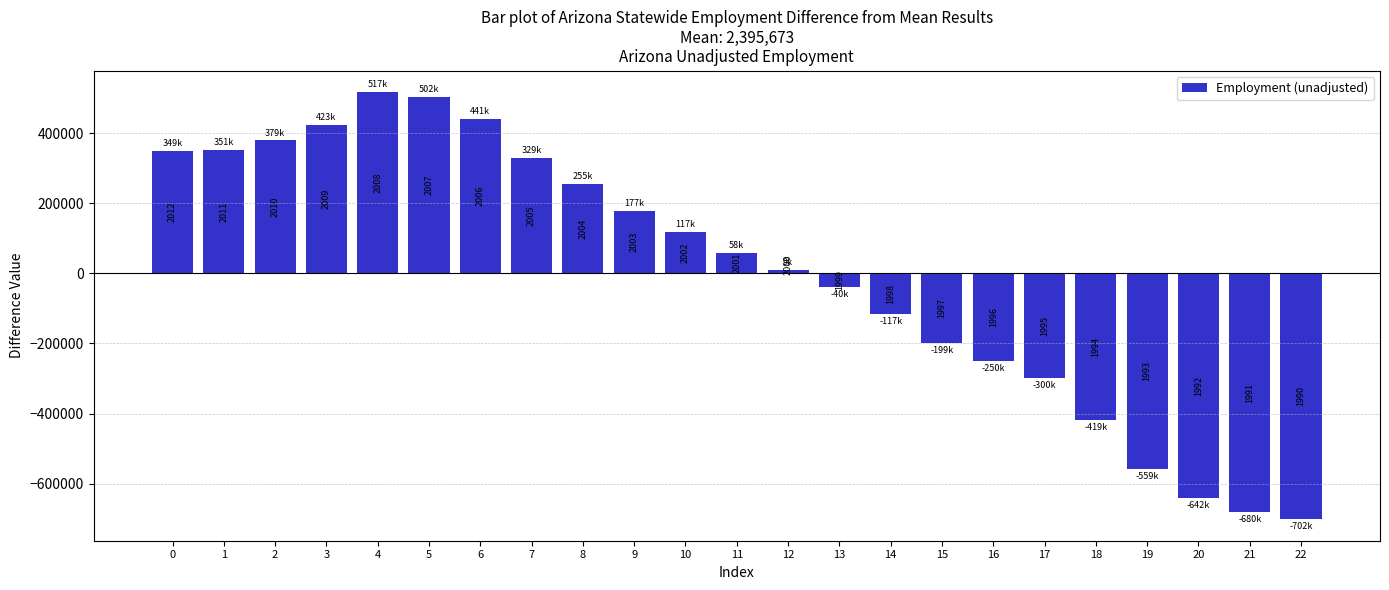

How many bars are there in total?

23